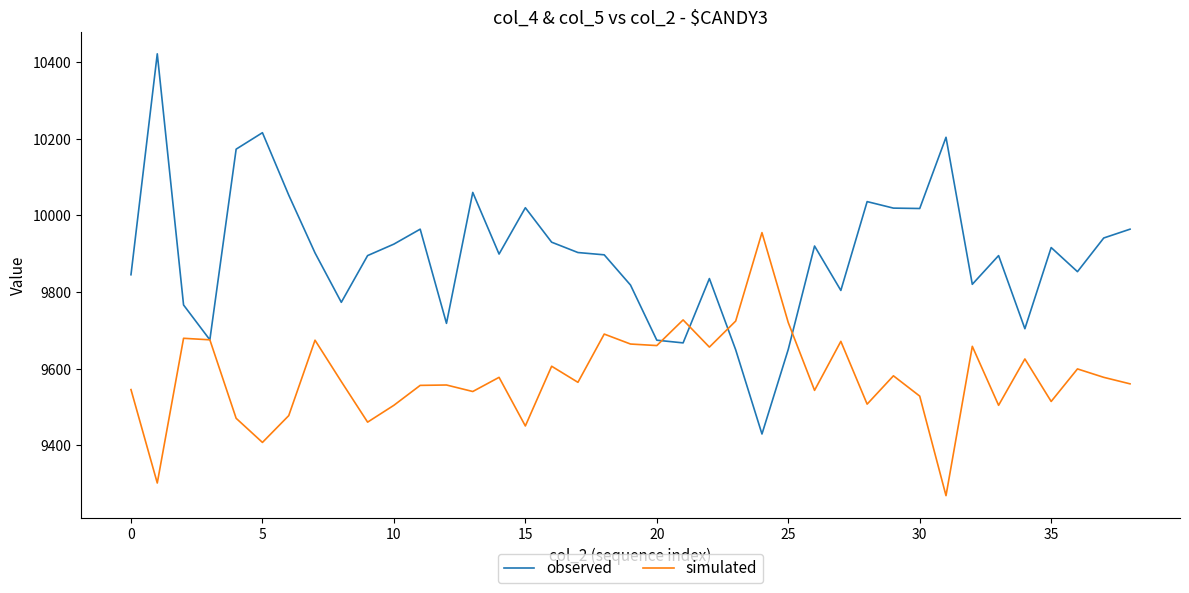

What is the difference between the maximum and minimum values in the observed series?

993